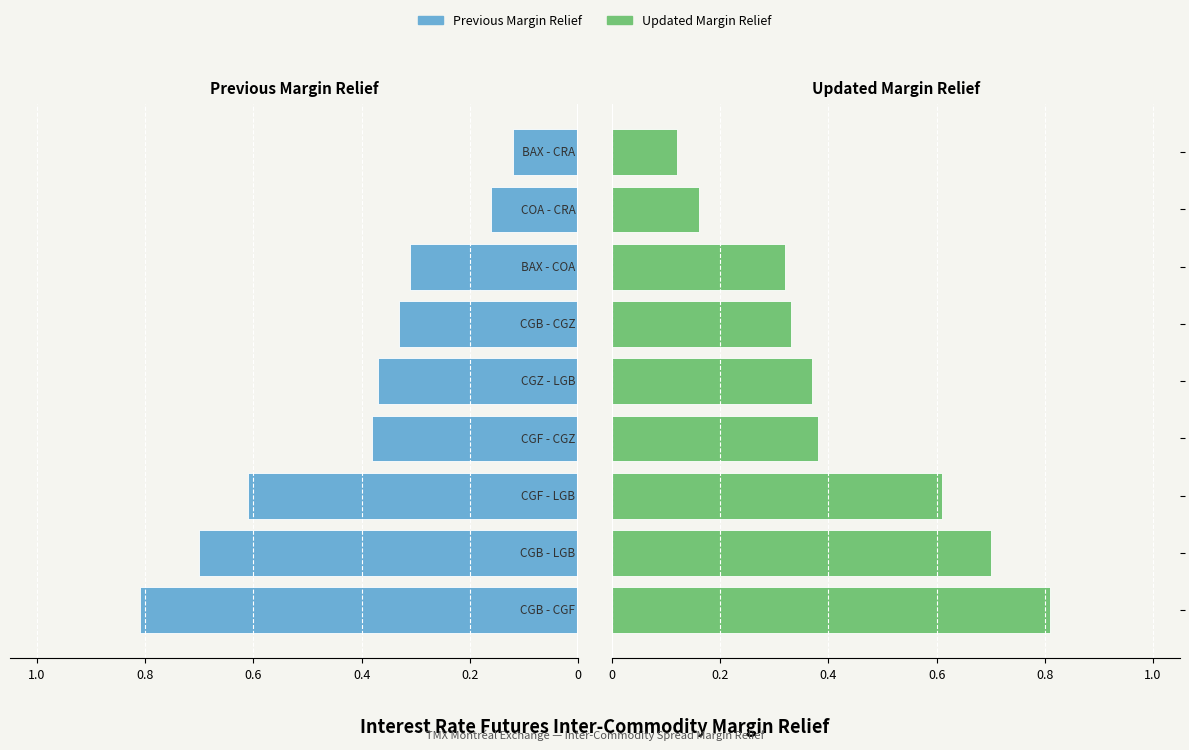

What is the sum of all Updated Margin Relief values?

3.8